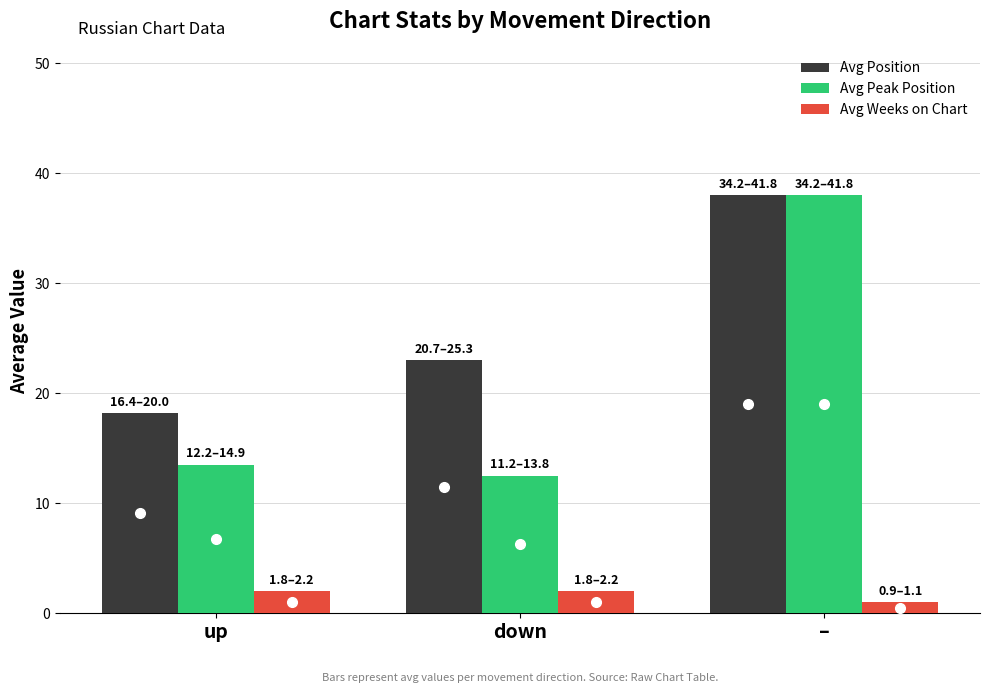

What value does the Avg Peak Position series have at down?

12.5